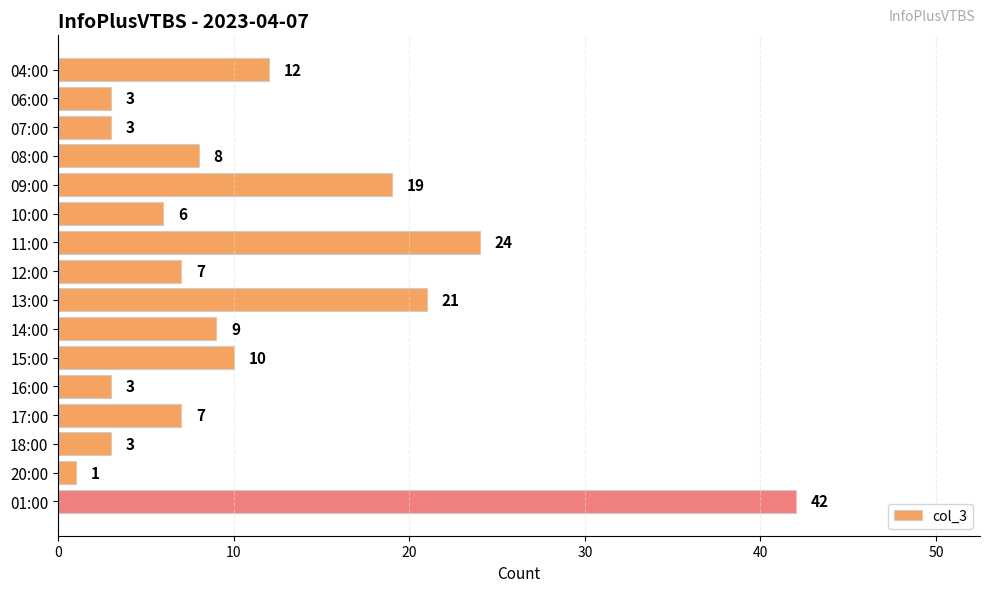

Count the number of categories in the chart.

16